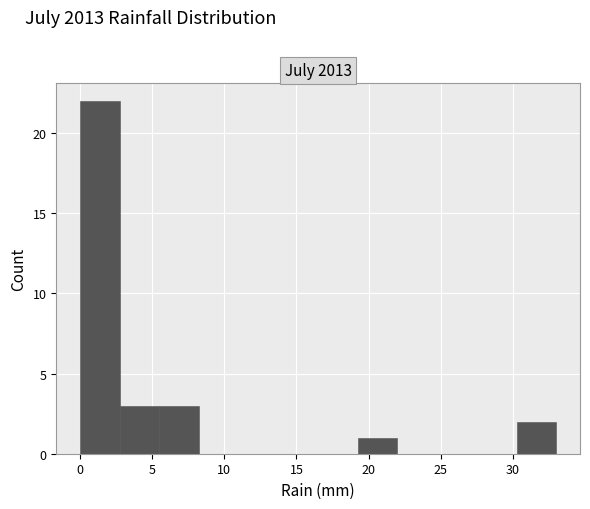

Reading left to right, transcribe this chart: for each bar, give the range it covers on the x-axis and its height. Neither the bar edges nor the heights are printed on the chart, so give them approximately, as read against the axes.

0.00 to 2.75: 22
2.75 to 5.50: 3
5.50 to 8.25: 3
8.25 to 11.00: 0
11.00 to 13.75: 0
13.75 to 16.50: 0
16.50 to 19.25: 0
19.25 to 22.00: 1
22.00 to 24.75: 0
24.75 to 27.50: 0
27.50 to 30.25: 0
30.25 to 33.00: 2